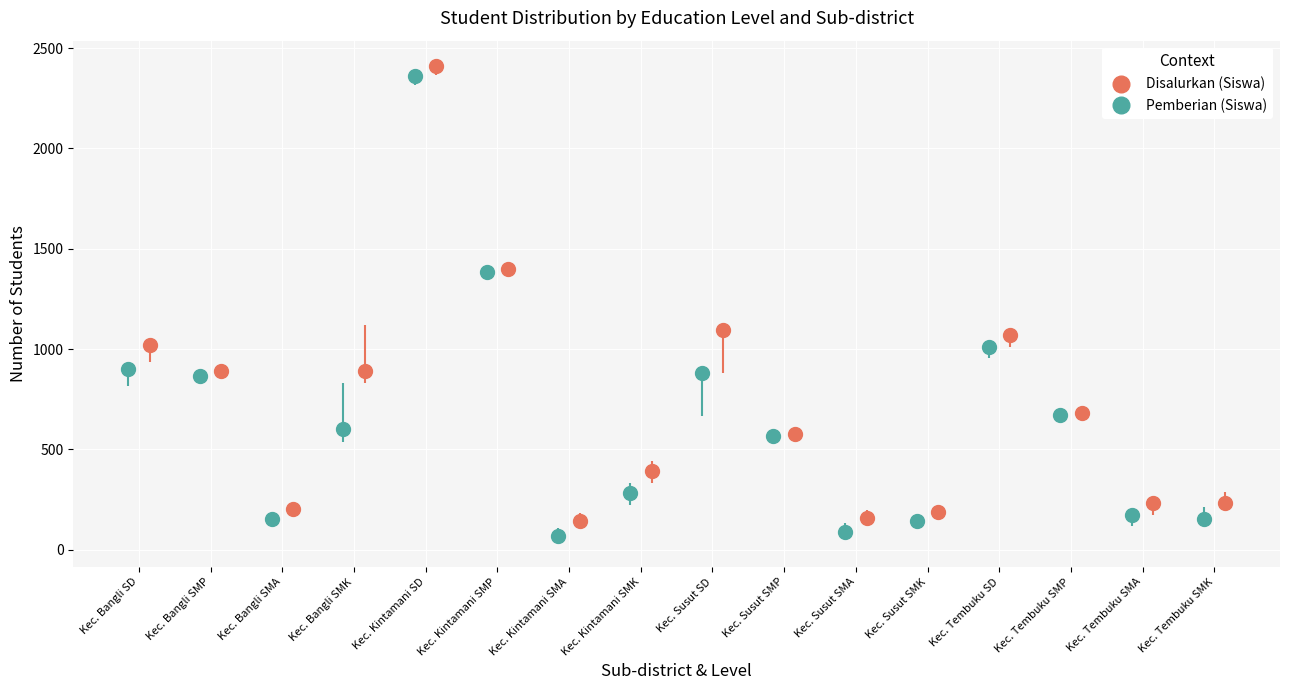

What is the smallest value displayed?

67